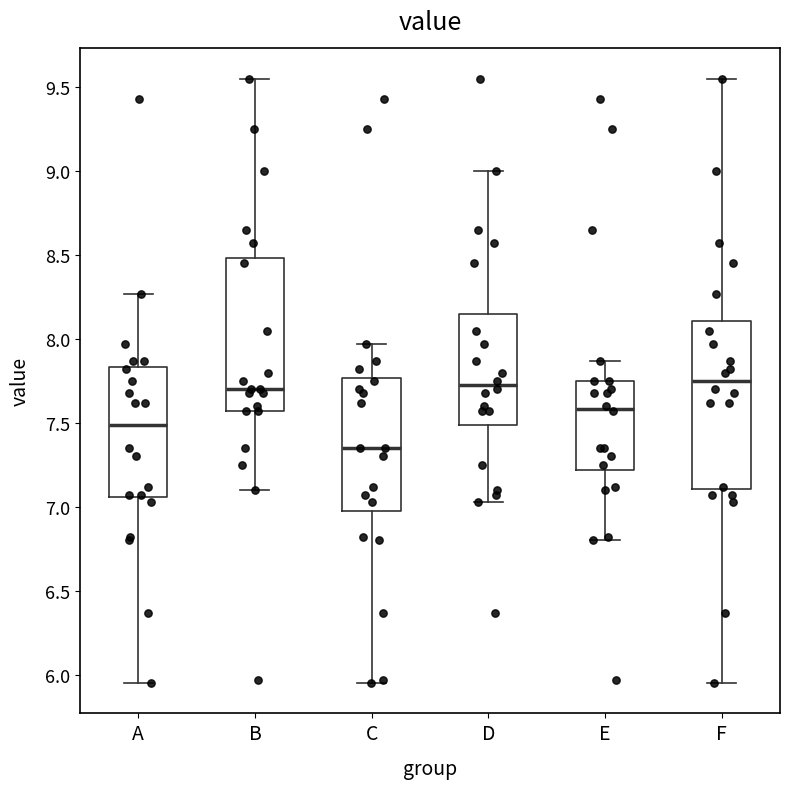

Where does the upper whisker of the box for A end on the y-axis? The values are not printed on the chart, so give them approximately, as read against the axis.

8.25